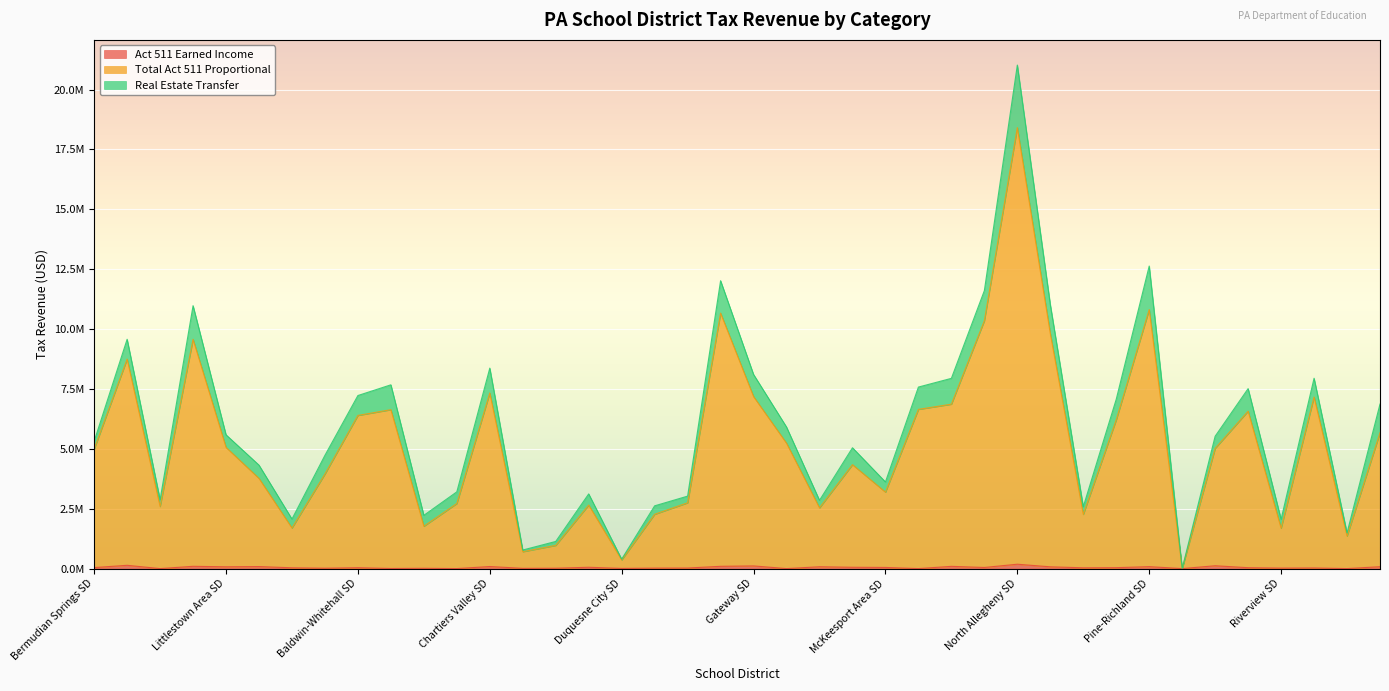

What is the sum of all Total Act 511 Proportional values?

206870405.2